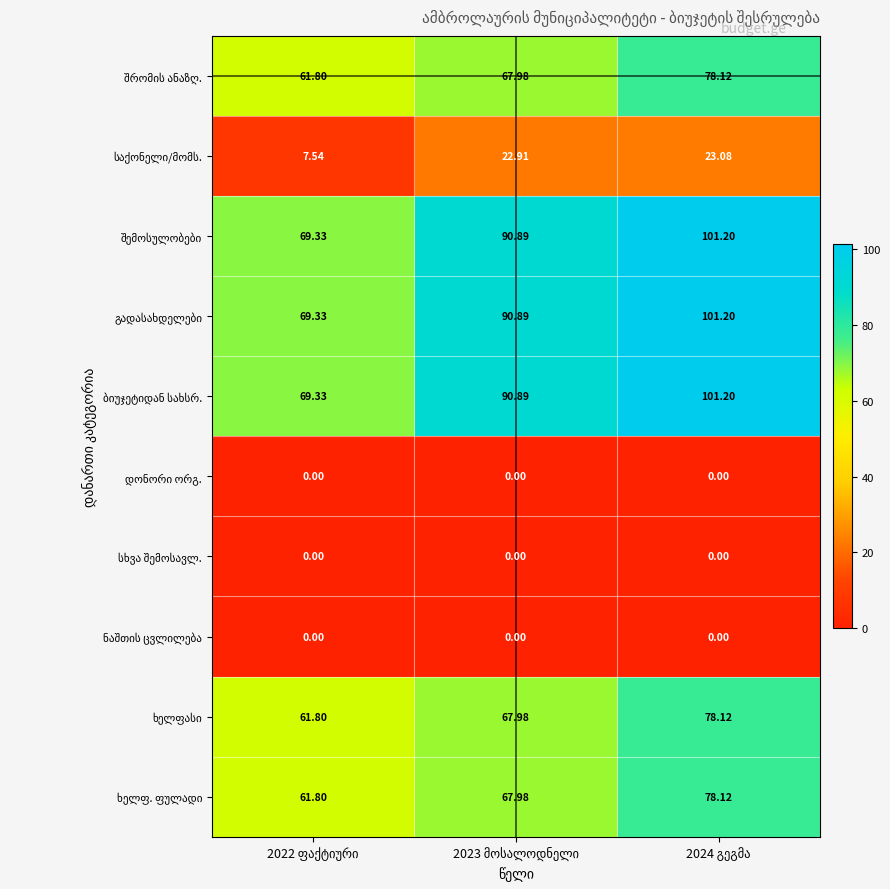

How many distinct data groups are displayed?

10